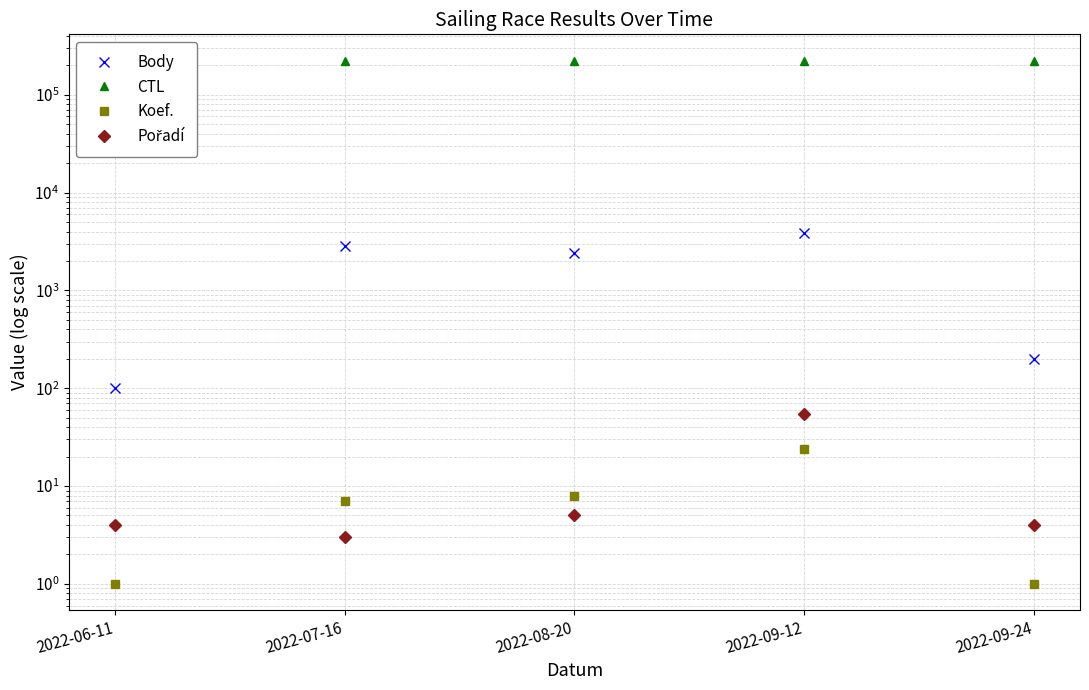

What position from the right is 2022-09-12?

2